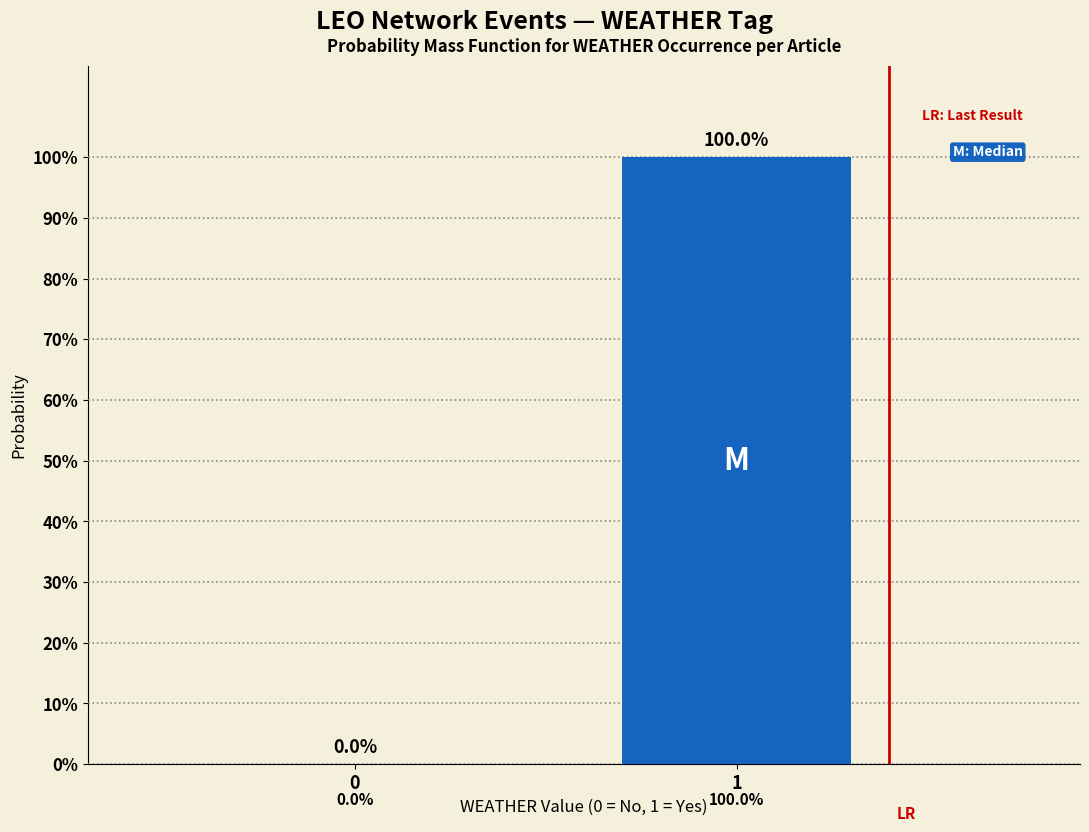

Are the bars horizontal?

No